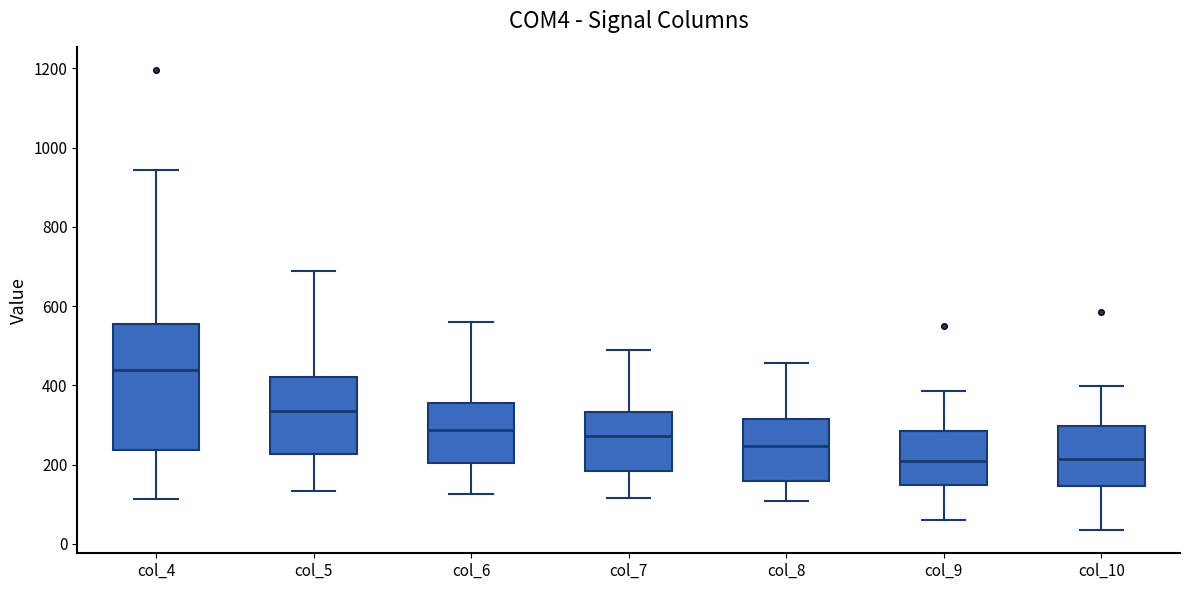

Reading left to right, transcribe this box plot: for each box, give where its median line is, the range the box spans, and where its two whiskers end, as read against the y-axis. The values are not printed on the chart, so give them approximately, as read against the axis.

col_4: median 440, box 240 to 560, whiskers 120 to 940
col_5: median 340, box 220 to 420, whiskers 140 to 680
col_6: median 280, box 200 to 360, whiskers 120 to 560
col_7: median 280, box 180 to 340, whiskers 120 to 480
col_8: median 240, box 160 to 320, whiskers 100 to 460
col_9: median 200, box 140 to 280, whiskers 60 to 380
col_10: median 220, box 140 to 300, whiskers 40 to 400